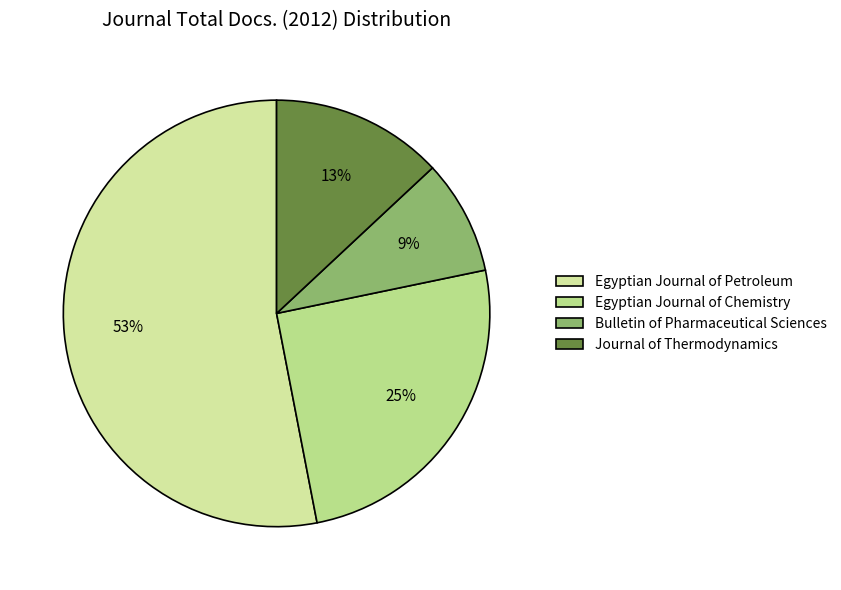

Which category has the smallest portion of the pie?

Bulletin of Pharmaceutical Sciences